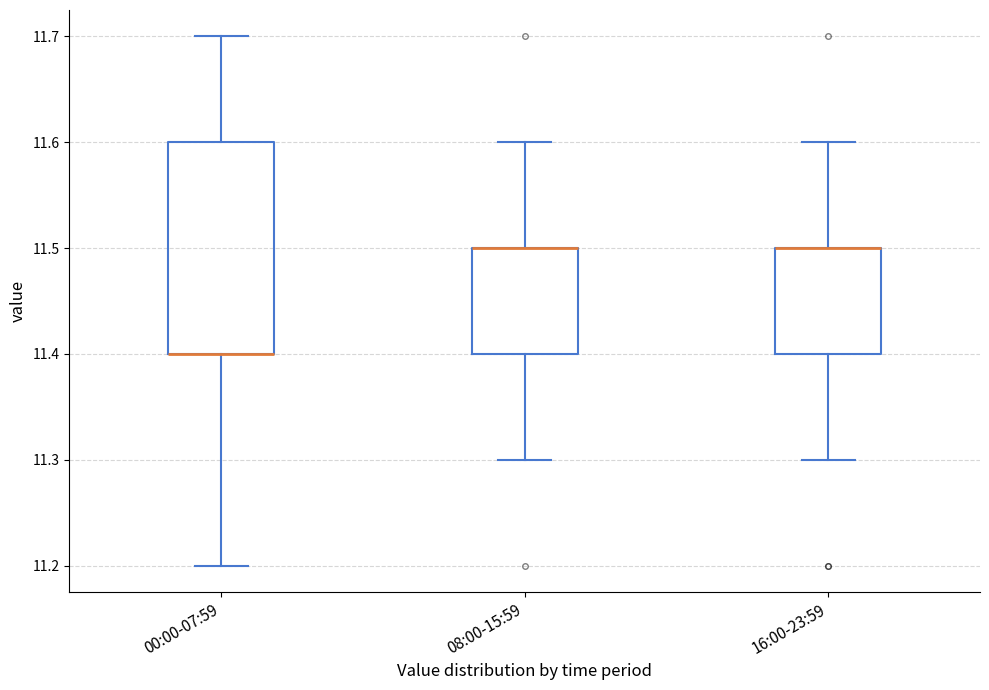

Where does the upper whisker of the box for 16:00-23:59 end on the y-axis? The values are not printed on the chart, so give them approximately, as read against the axis.

11.6